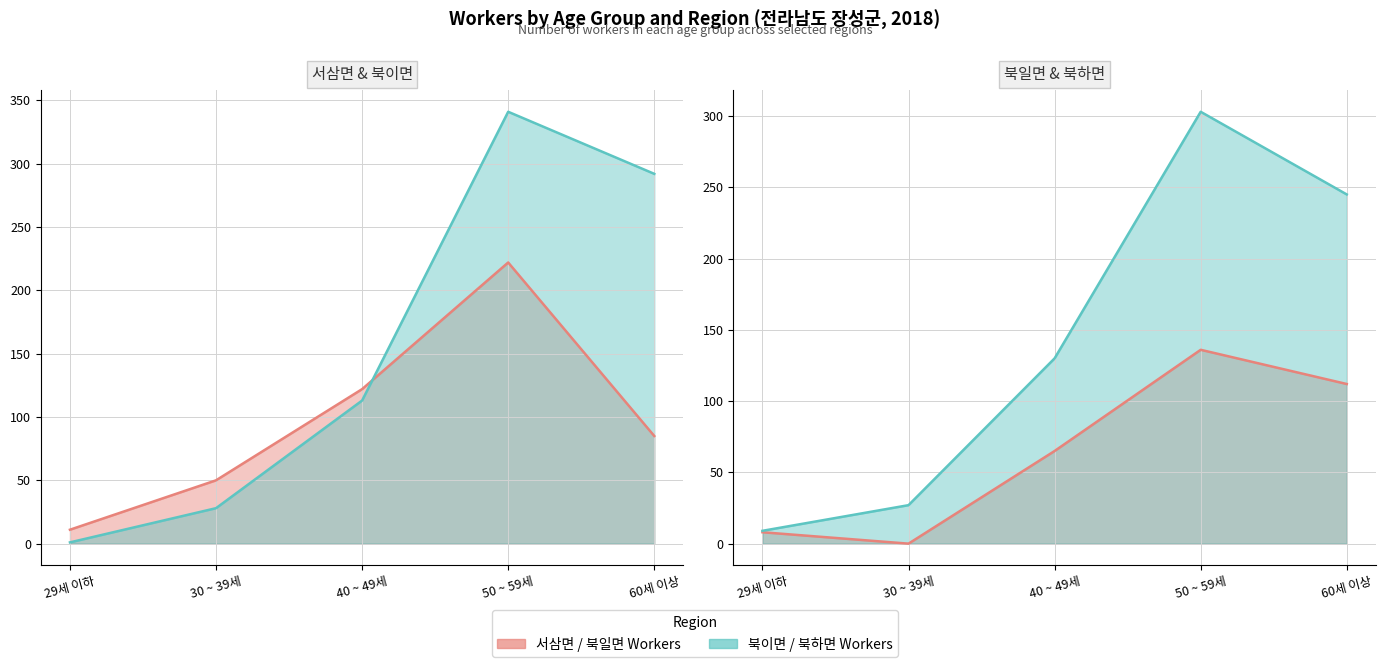

Reading left to right, list all the values displayed in this chart.

서삼면 Workers: 11	50	122	222	85
북일면 Workers: 8	0	65	136	112
북이면 Workers: 1	28	113	341	292
북하면 Workers: 9	27	130	303	245